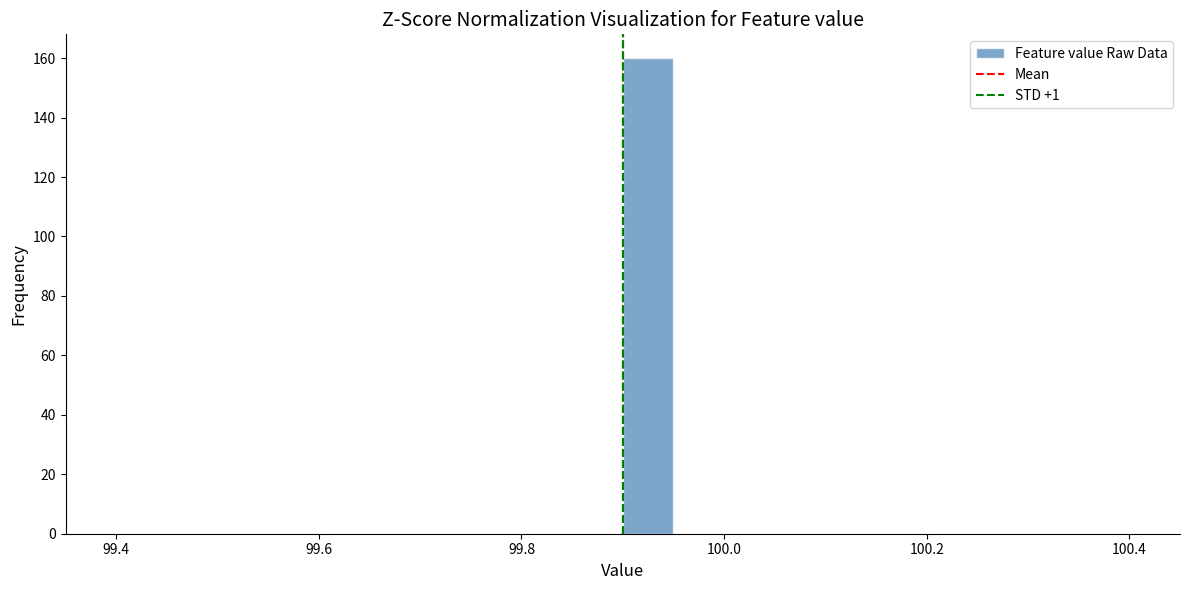

Read against the x-axis, roughly where is the centre of the tallest bar?

99.92